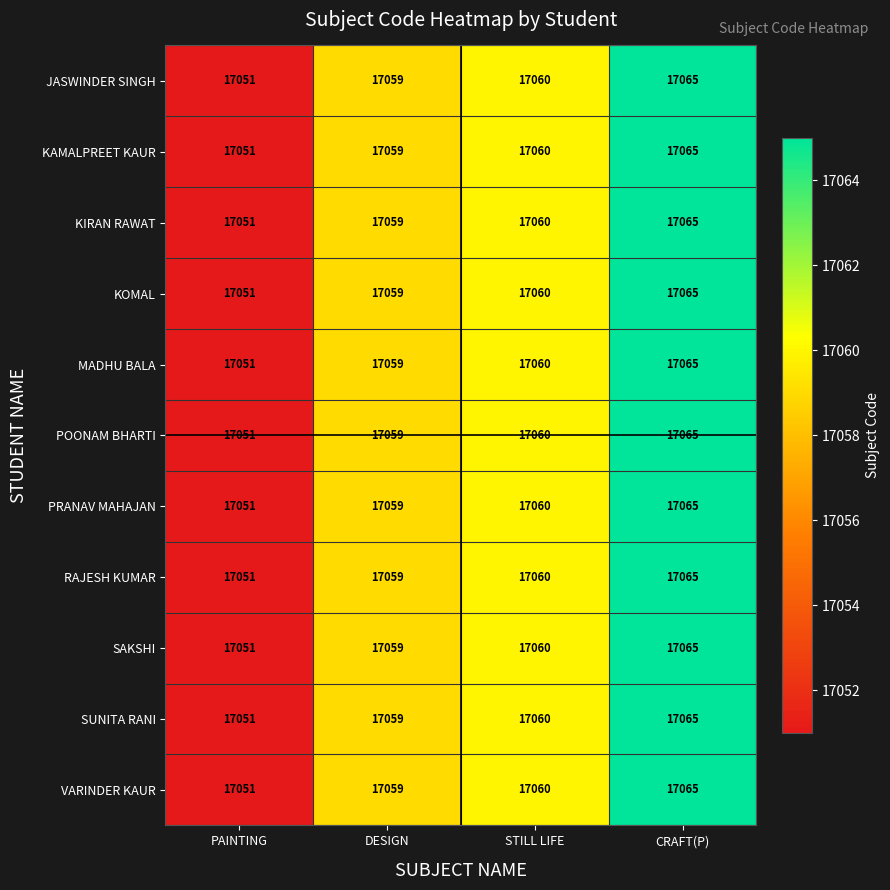

Where is MADHU BALA nearest to the value 17058?

DESIGN